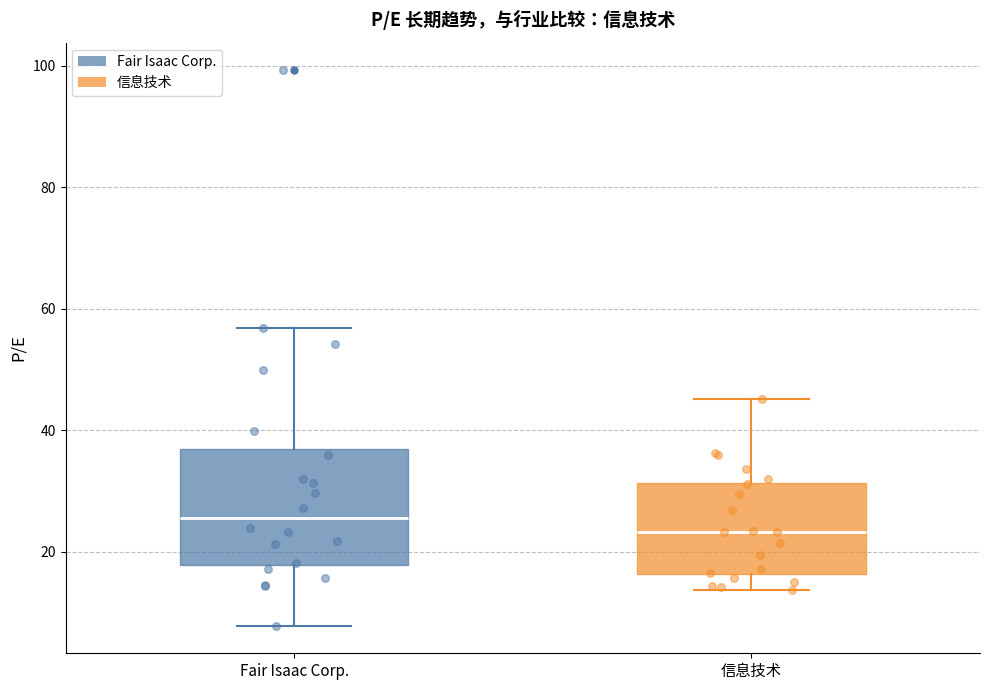

Reading left to right, read every box against the y-axis: the position of its median line, the range the box covers, and the ends of its whiskers. The values are not printed on the chart, so give them approximately, as read against the axis.

Fair Isaac Corp.: median 26, box 18 to 36, whiskers 8 to 56
信息技术: median 24, box 16 to 32, whiskers 14 to 46